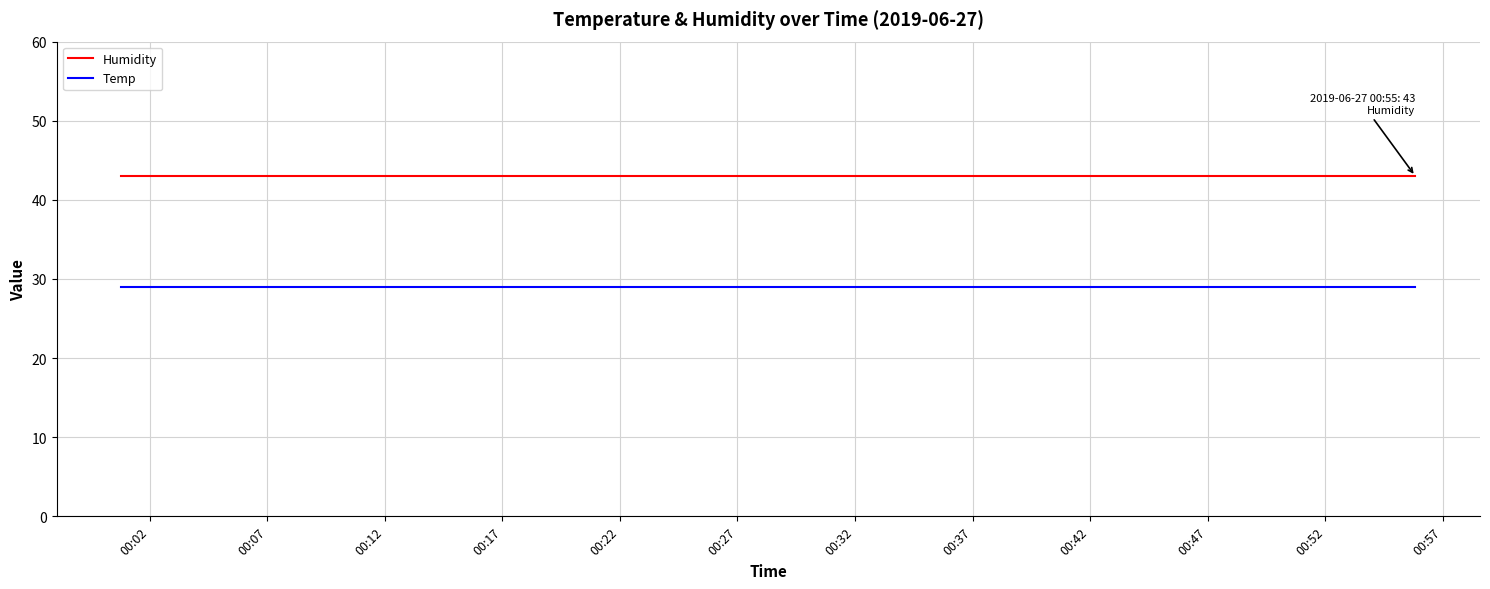

Reading right to left, what are all the values shown in this chart?

Humidity: 43	43	43	43	43	43	43	43	43	43	43	43	43	43	43	43	43	43	43	43
Temp: 29	29	29	29	29	29	29	29	29	29	29	29	29	29	29	29	29	29	29	29